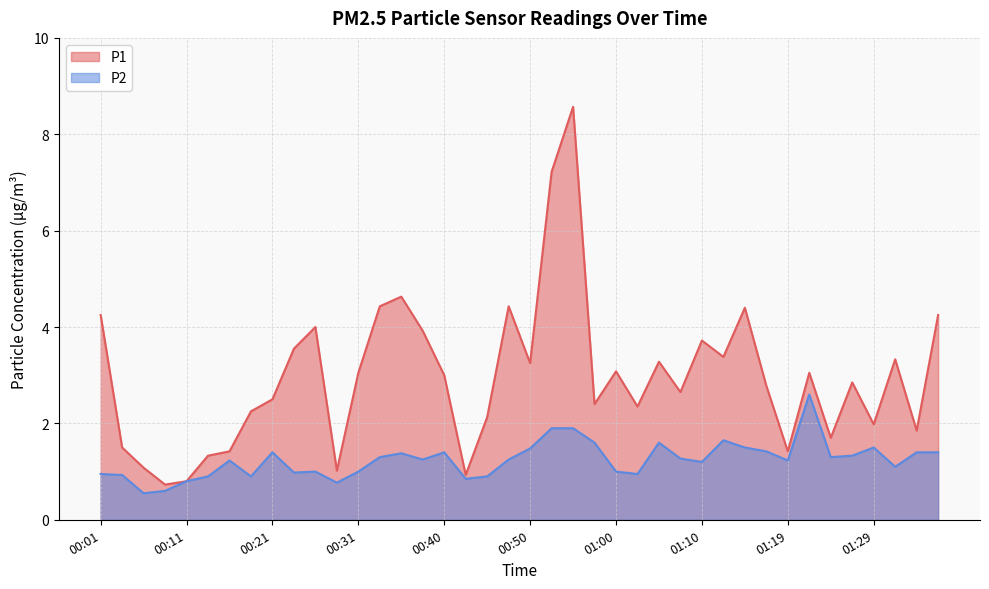

What is the sum of all P2 values?

49.7